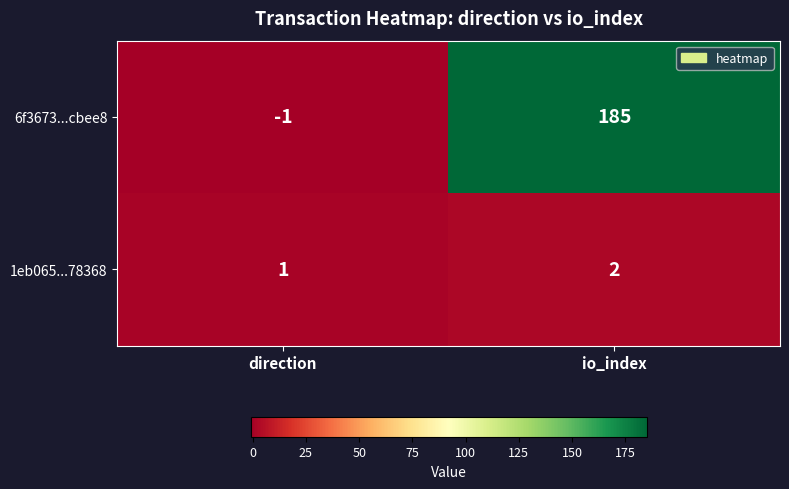

List the labels in order of 1eb065...78368 value, smallest first.

direction, io_index